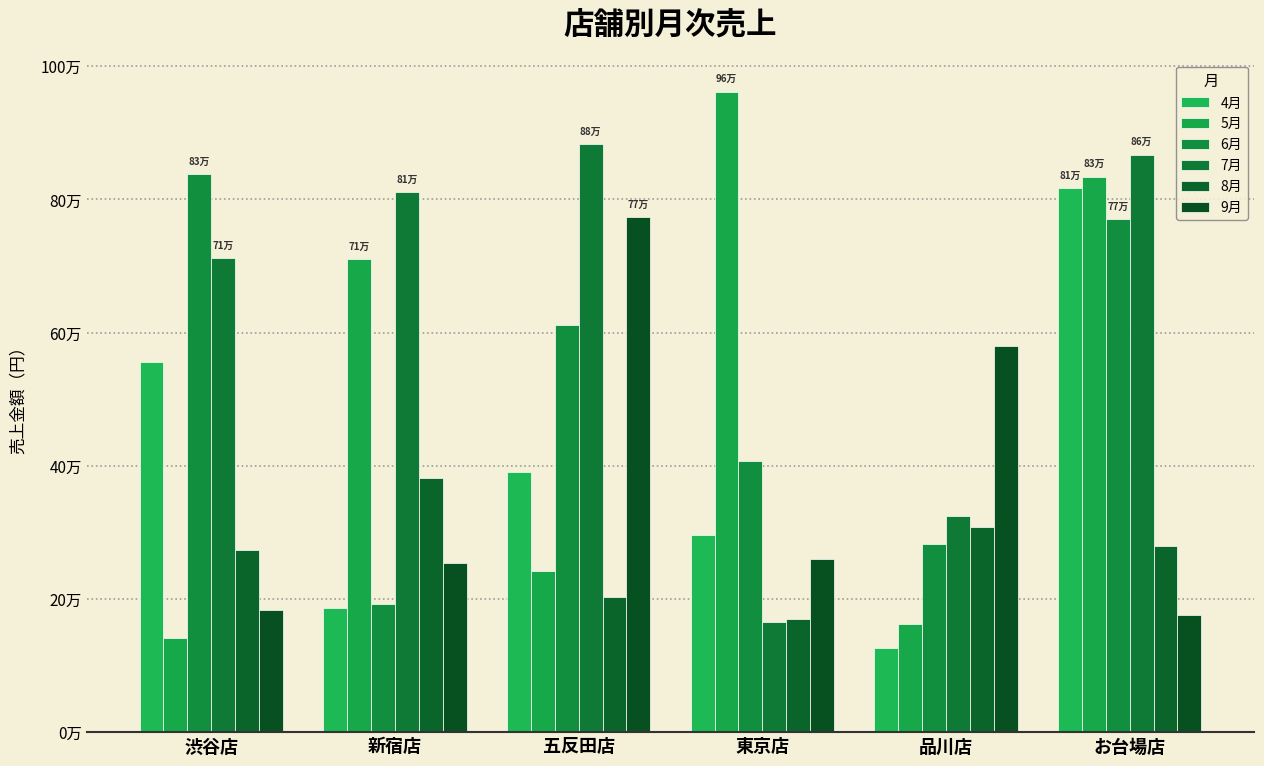

Where does the 6月 series first go above 612000?

渋谷店